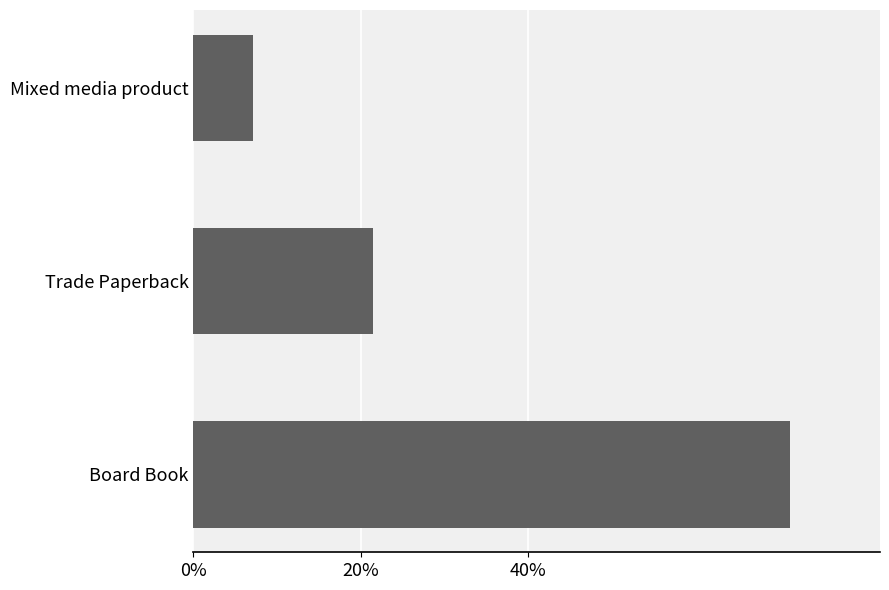

List the labels in order of value, largest first.

Board Book, Trade Paperback, Mixed media product